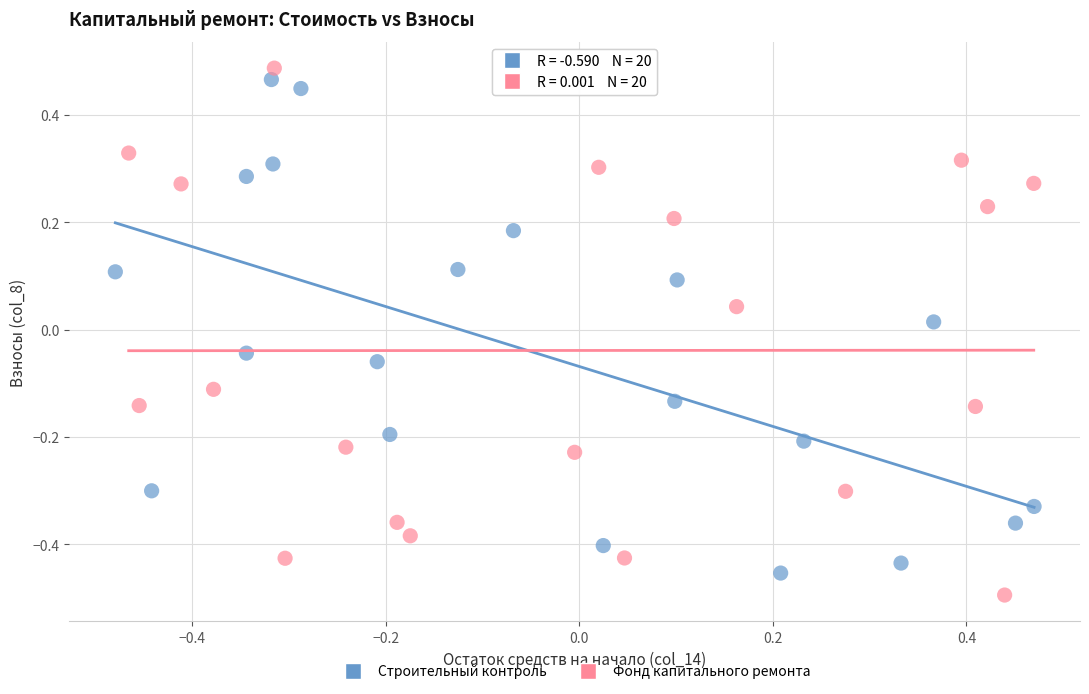

What are all the series names shown in the legend?

Строительный контроль, Фонд капитального ремонта